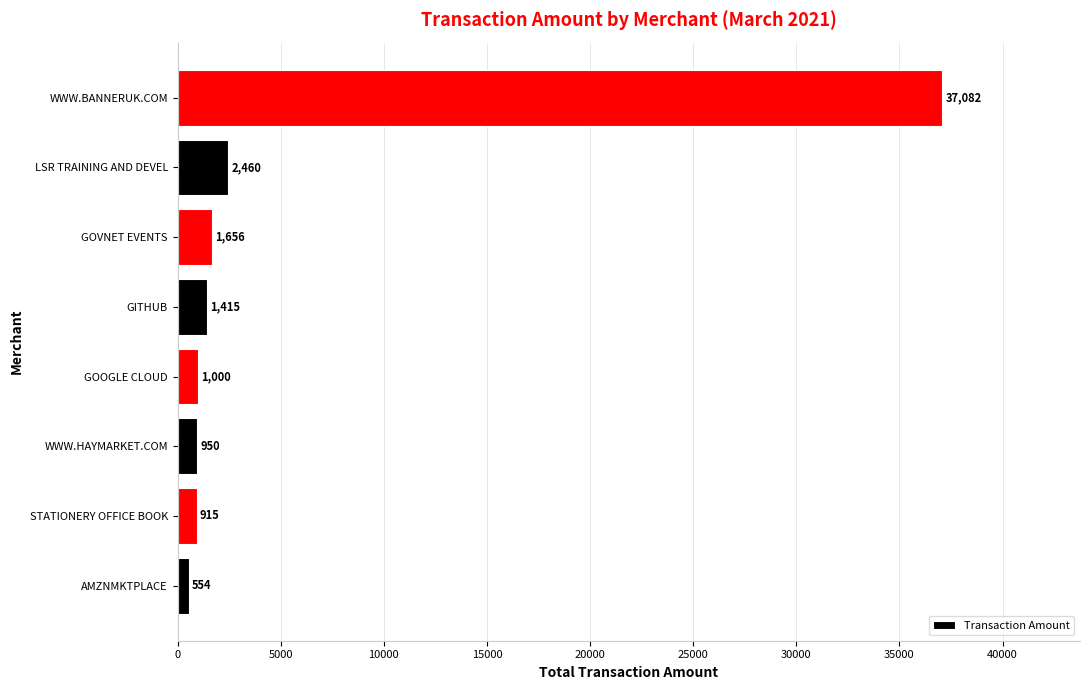

Which label corresponds to the largest value in the chart?

WWW.BANNERUK.COM